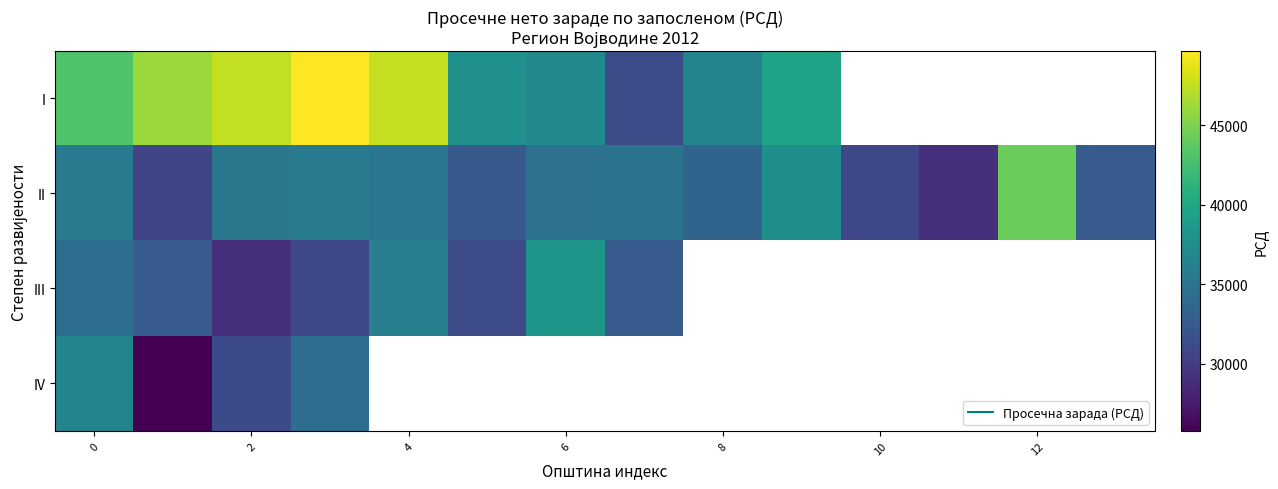

Which series has the largest range (max minus min)?

I